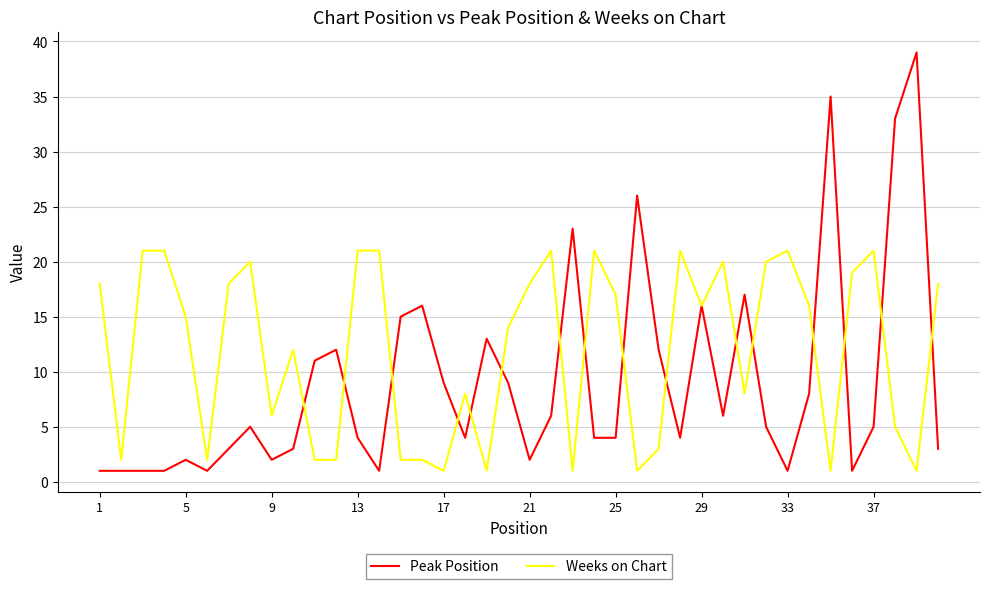

Which series has the largest total across all categories?

Weeks on Chart